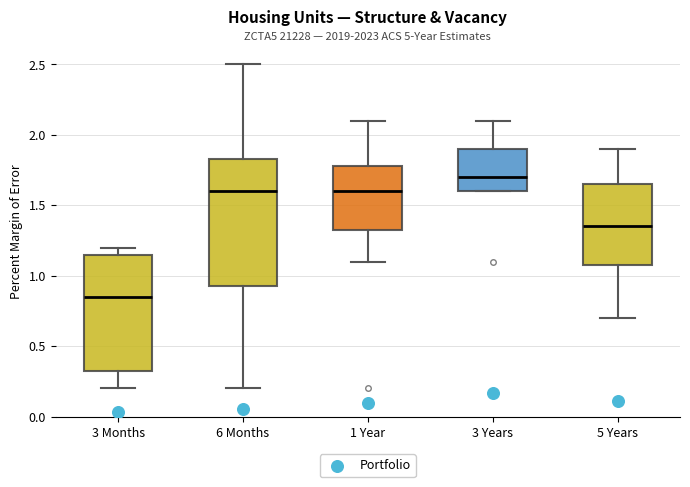

Which box has the lowest median line?

3 Months